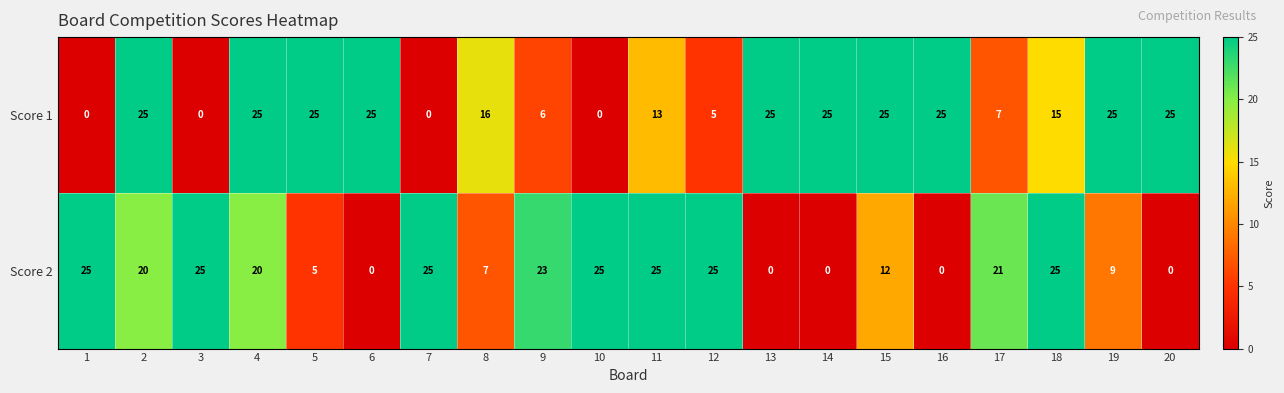

What is the greatest value displayed?

25